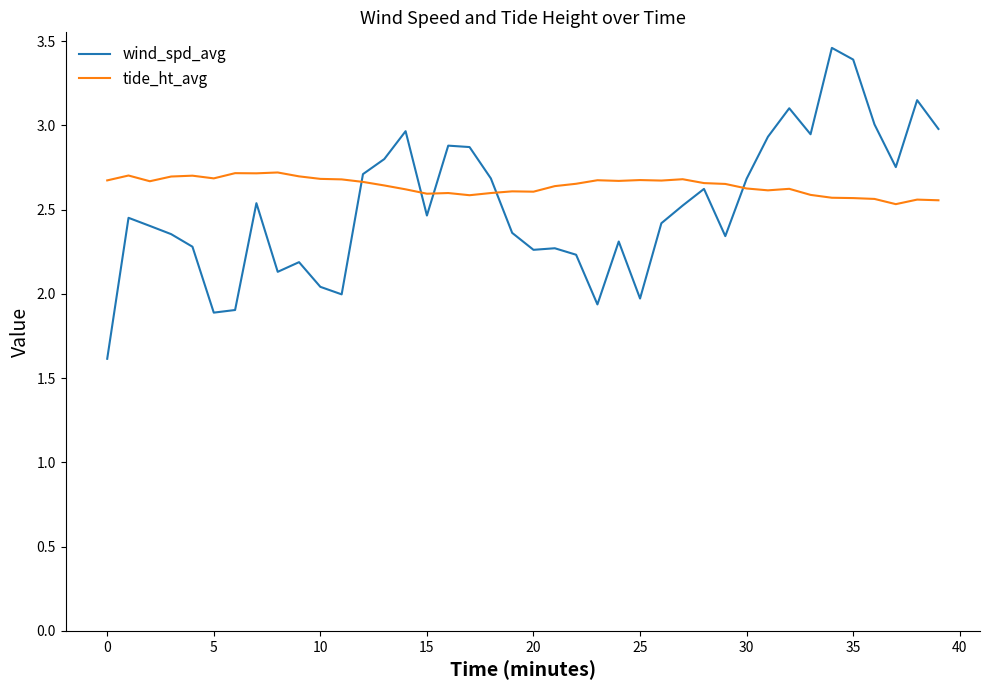

What is the difference between the second highest and second lowest values in the tide_ht_avg series?

0.2